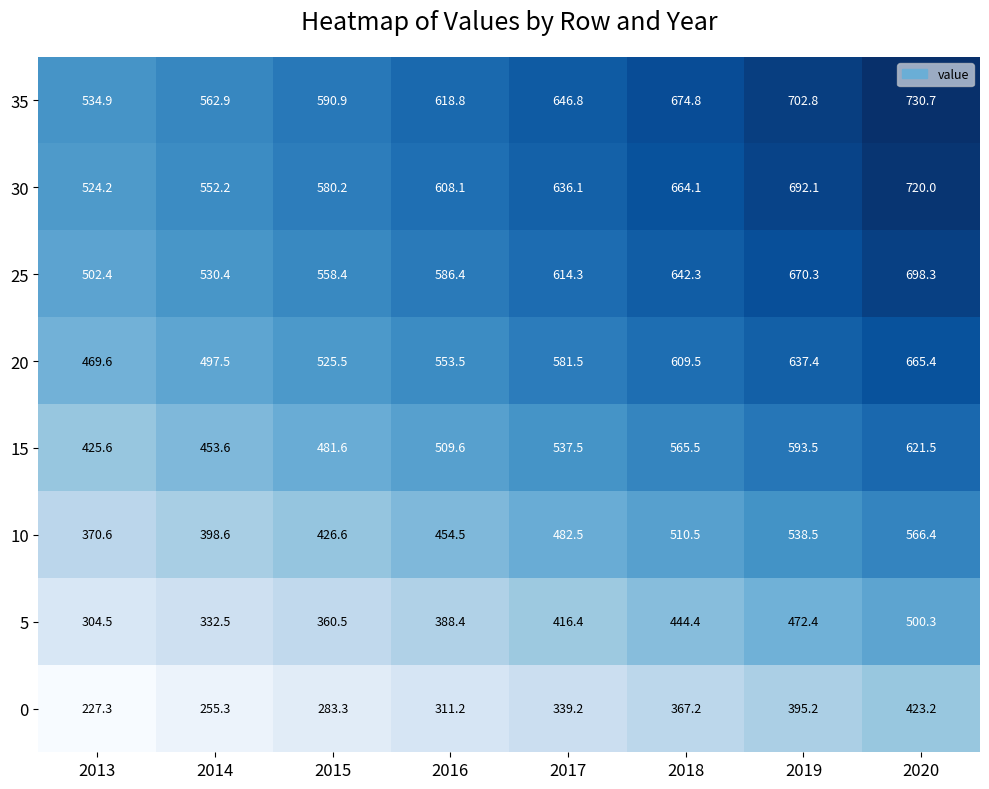

What is the difference between the maximum and minimum values in the 10 series?

195.8